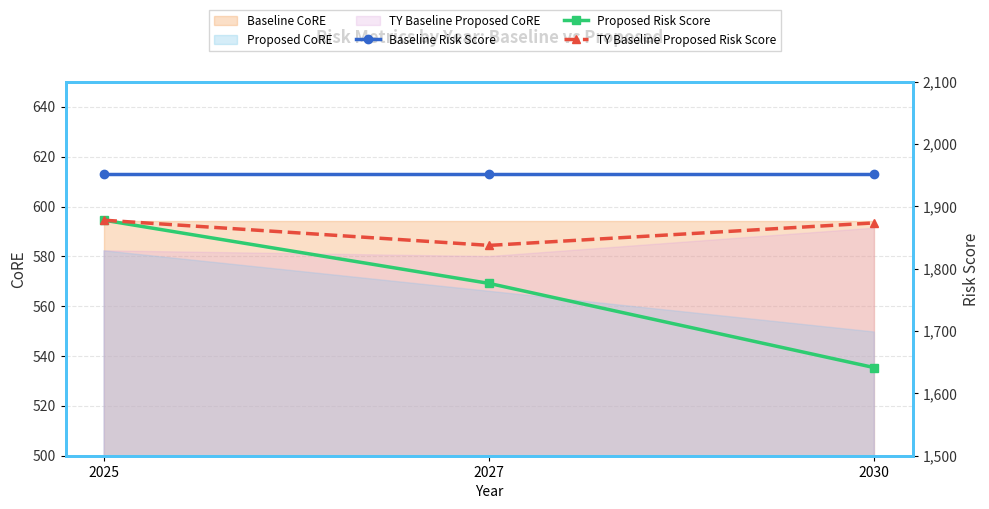

List the labels in order of Proposed Risk Score value, smallest first.

2030, 2027, 2025